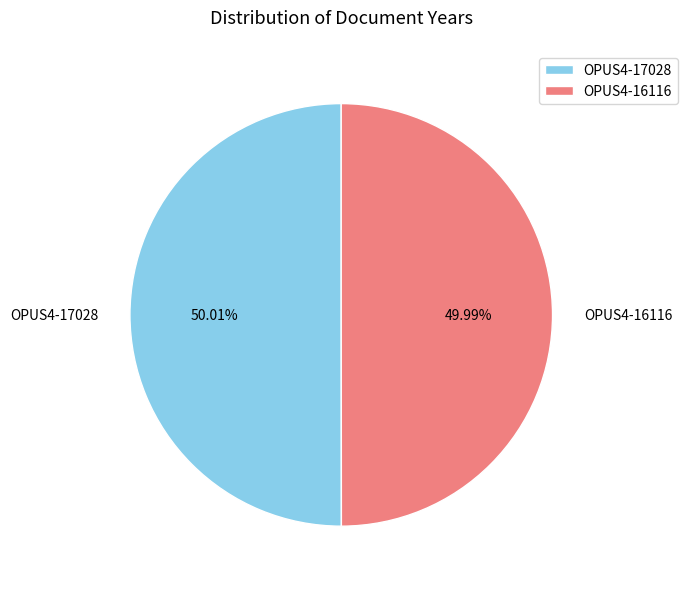

Does any single category account for the majority?

Yes